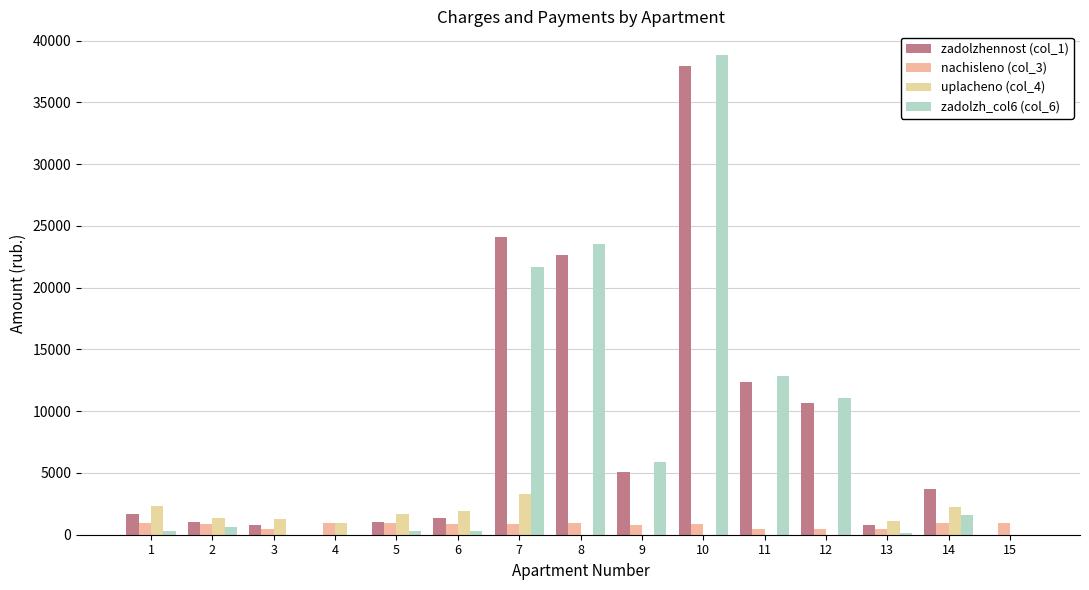

Reading left to right, extract all data points from this chart.

zadolzhennost (col_1): 1707.0	1062.3	809.6	0.0	1051.5	1333.8	24094.7	22610.5	5085.4	37905.9	12398.6	10654.4	814.2	3662.7	0.0
nachisleno (col_3): 944.3	908.5	447.8	913.6	913.6	885.4	895.6	944.3	775.4	905.9	450.4	450.4	450.4	913.6	936.6
uplacheno (col_4): 2336.5	1365.0	1257.4	913.6	1660.5	1924.1	3300.0	0.0	0.0	0.0	0.0	0.0	1114.5	2260.5	0.0
zadolzh_col6 (col_6): 314.8	605.7	0.0	0.0	304.5	295.1	21690.4	23554.8	5860.7	38811.8	12849.0	11104.7	150.1	1576.3	0.0